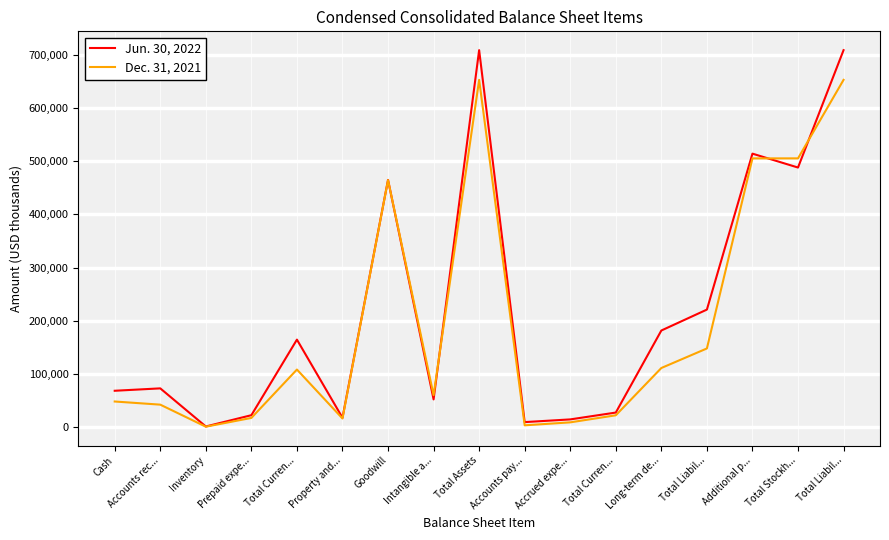

At which category does the chart reach its minimum across all series?

Inventory